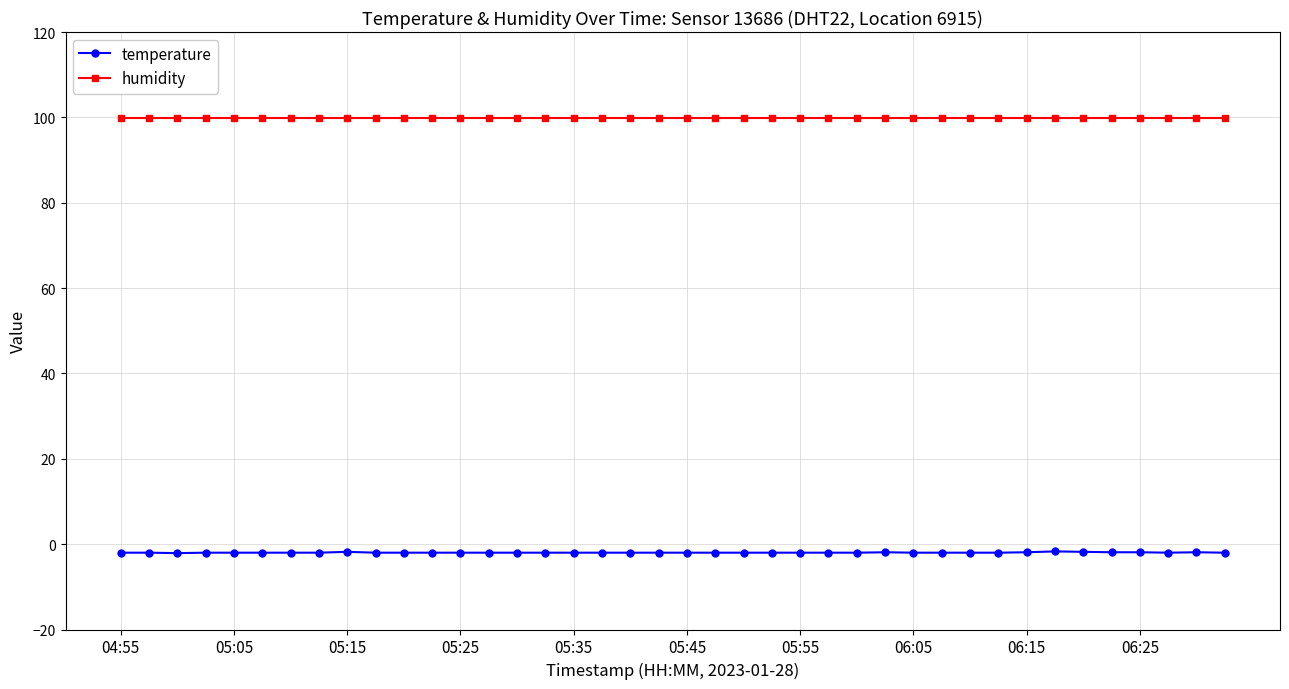

Rank the series by their average value, from lowest to highest.

temperature, humidity